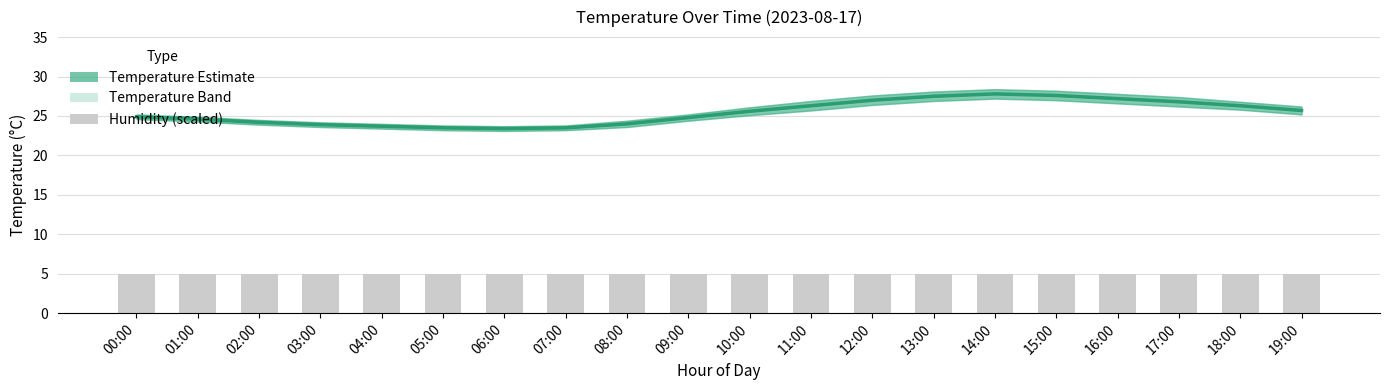

True or false: humidity (scaled) has a value of 1.3 at 18:00.

False